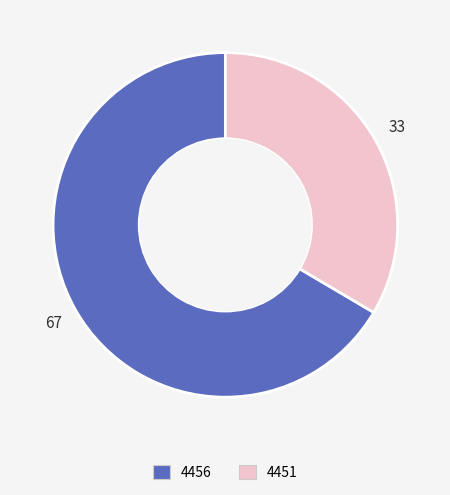

Is 4456 the majority of the pie?

Yes